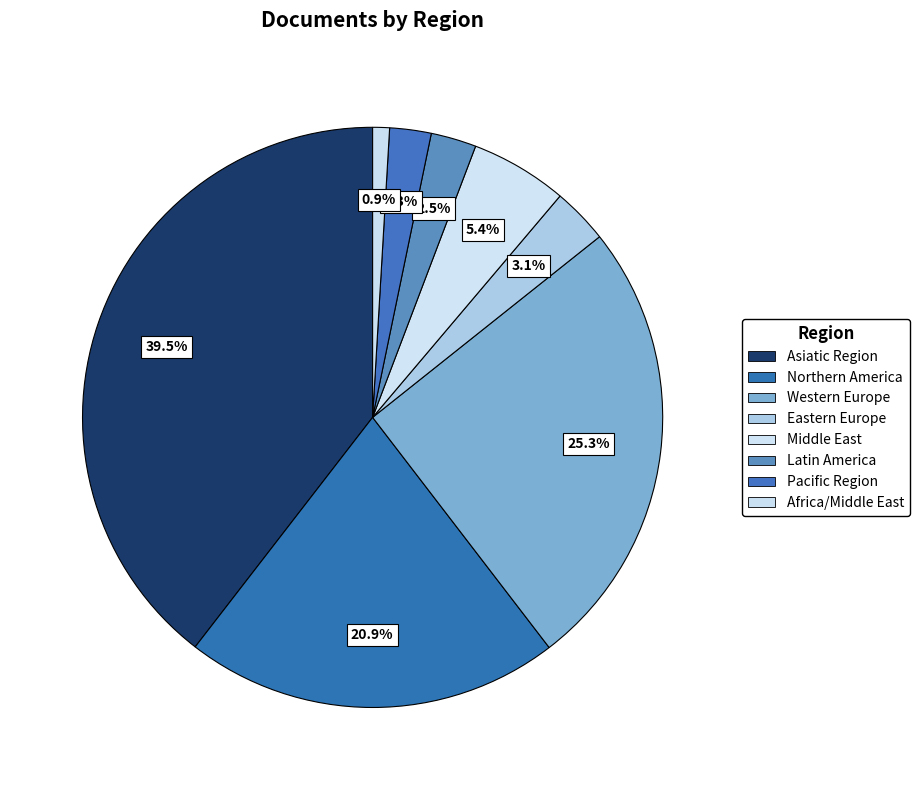

How many slices are in this pie chart?

8